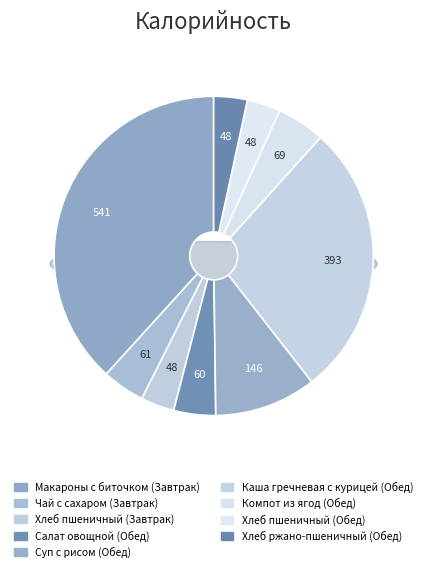

Is it true that Салат овощной (Обед) is 4% of the pie?

True